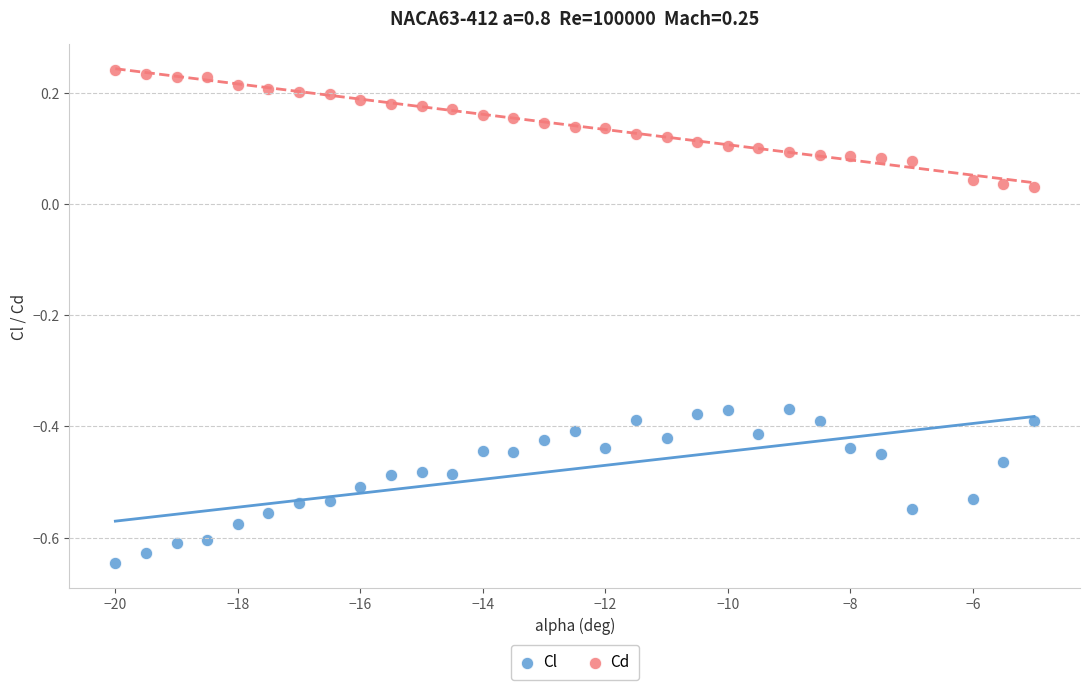

Which series reaches the maximum Y coordinate?

Cd